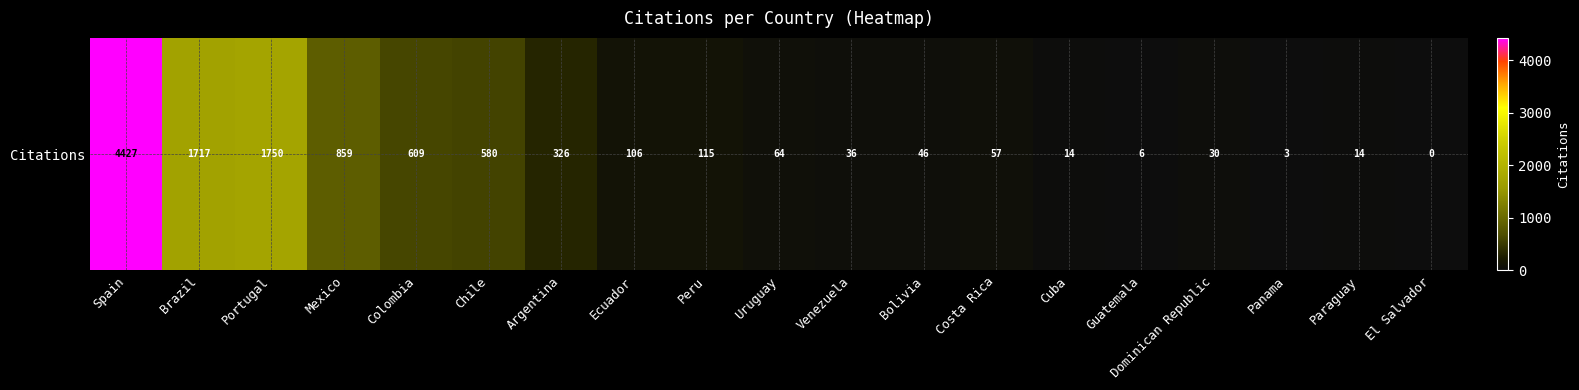

Rank the categories by value from lowest to highest.

El Salvador, Panama, Guatemala, Cuba, Paraguay, Dominican Republic, Venezuela, Bolivia, Costa Rica, Uruguay, Ecuador, Peru, Argentina, Chile, Colombia, Mexico, Brazil, Portugal, Spain